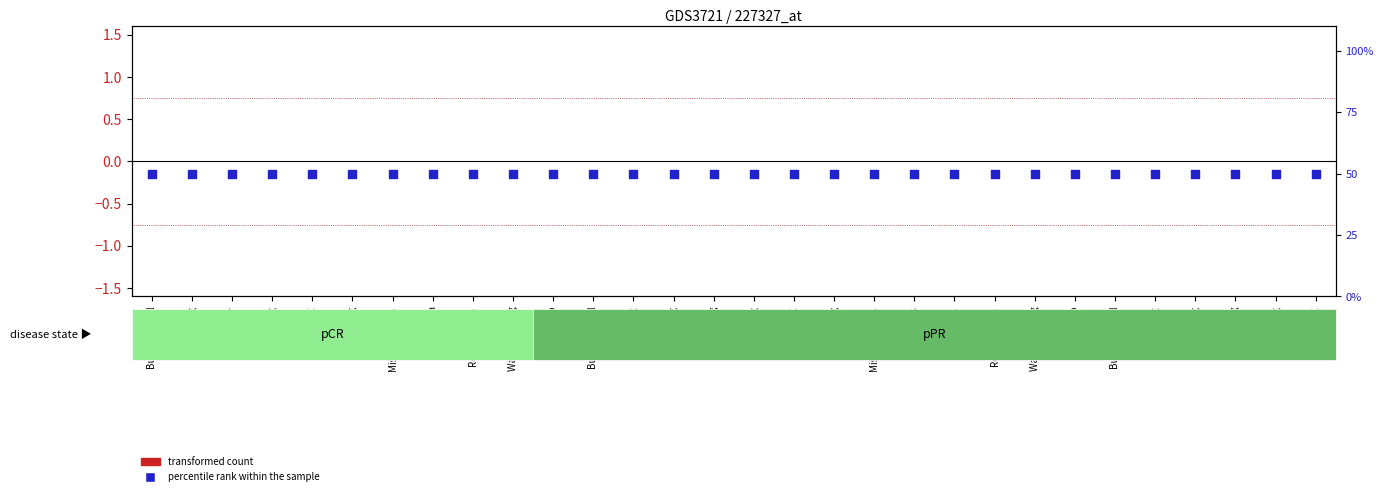

Which series has the largest Y range (max minus min)?

transformed count